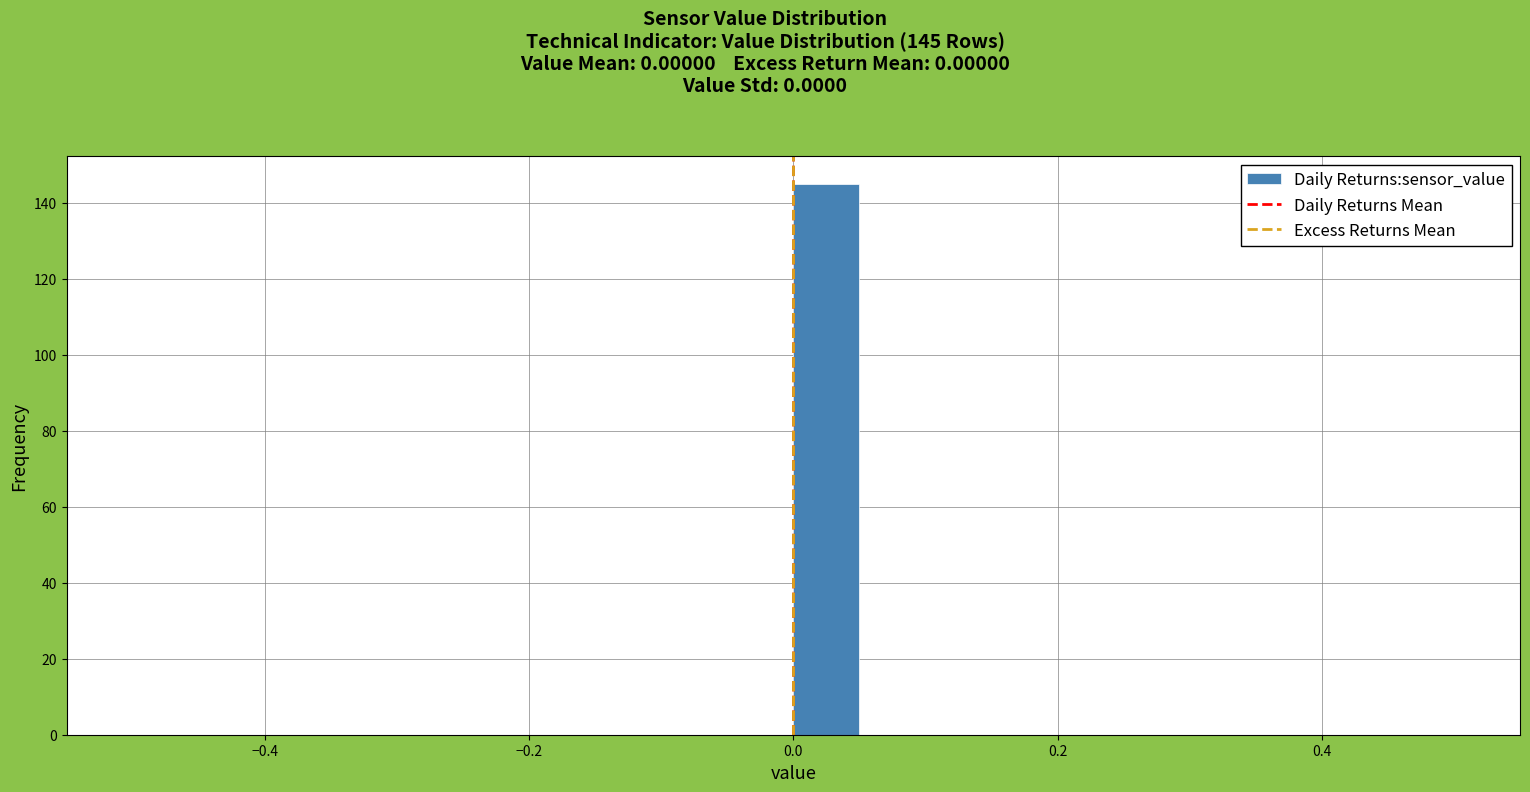

Around what value on the x-axis is the tallest bar? Give the approximate position of its centre, as read against the axis.

0.02